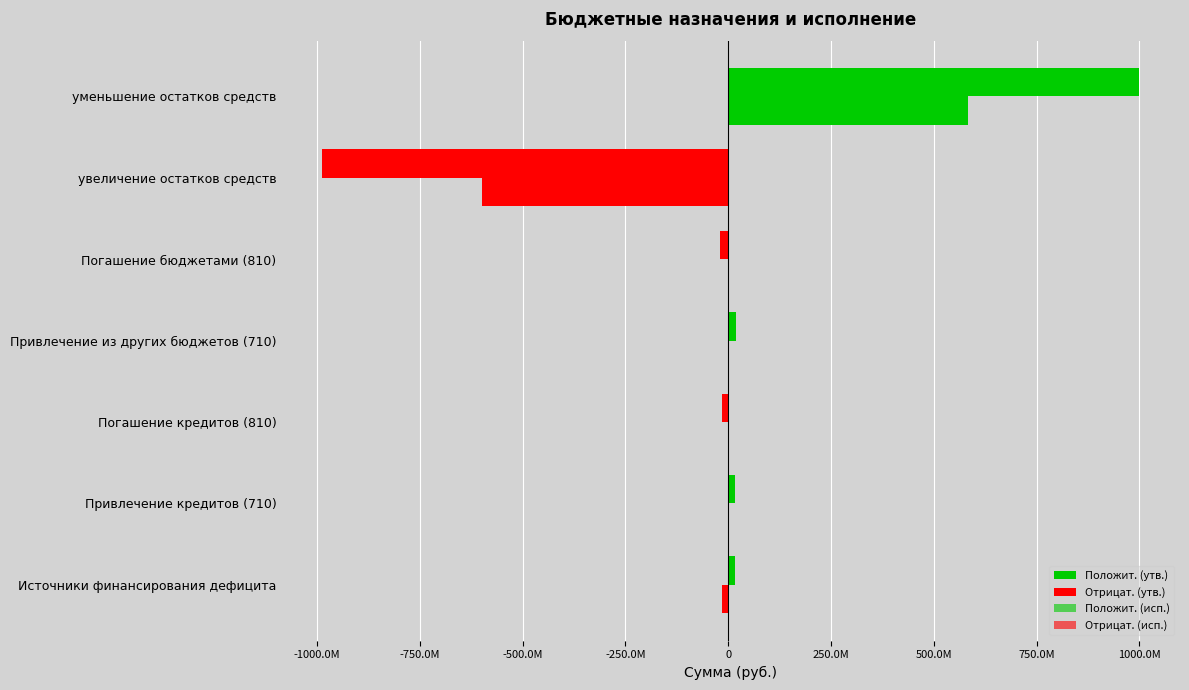

What is the smallest value displayed?

-987019205.9